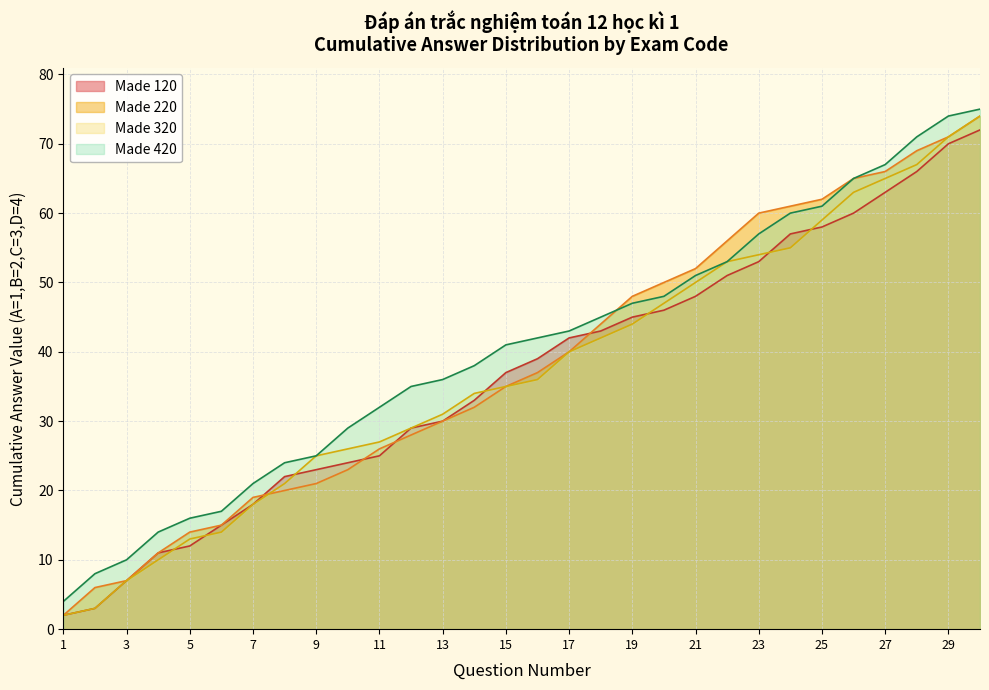

True or false: Made 420 has more than 0 interior local peaks.

False